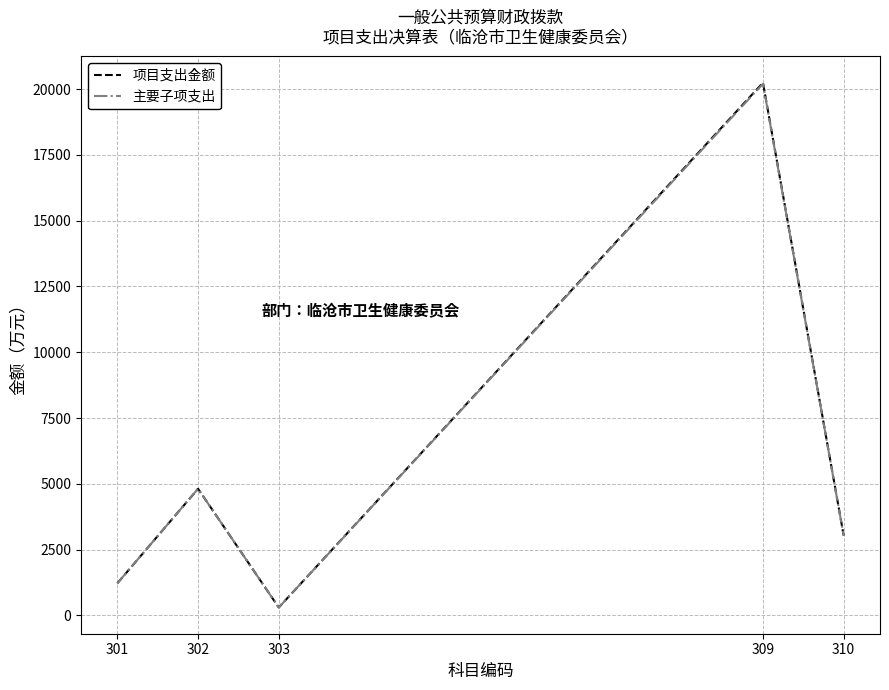

Where is 项目支出金额 nearest to the value 10270?

302